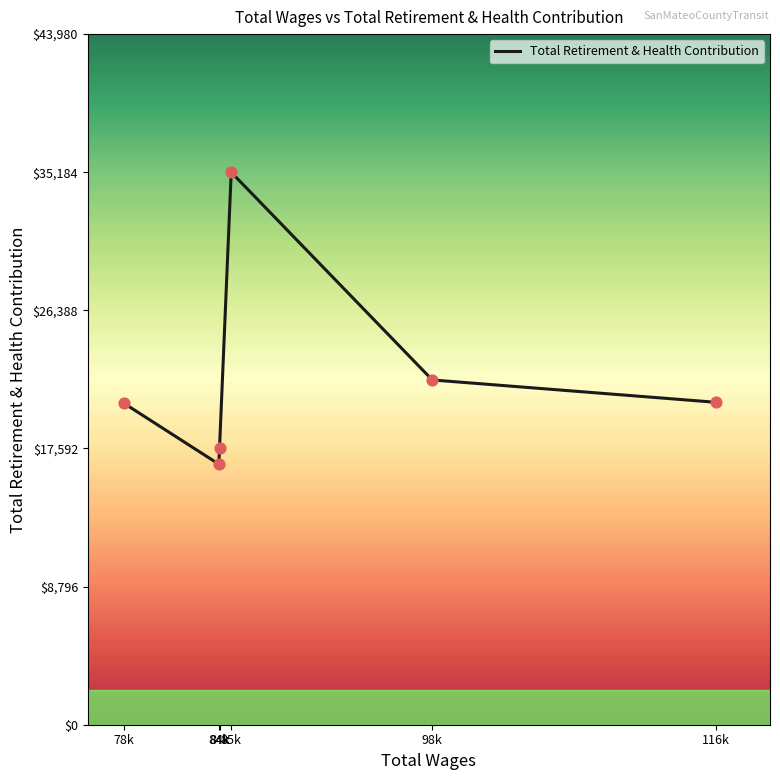

What is the ratio of the value at 84k to the value at 85k?

0.5